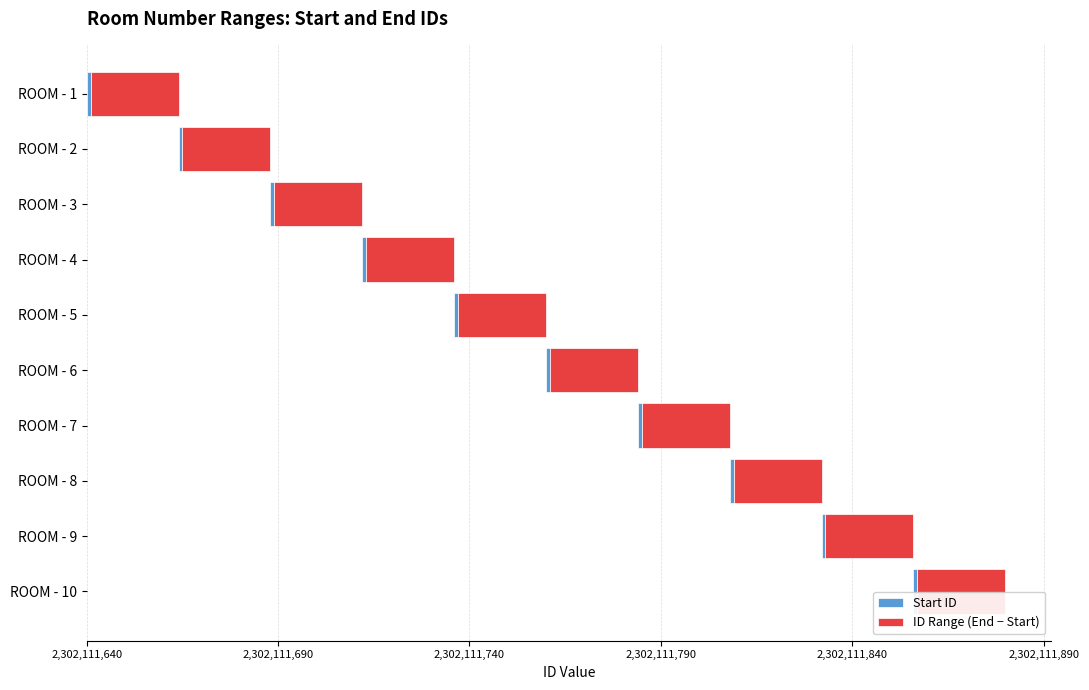

Which has a higher value, ROOM - 8 or ROOM - 6?

ROOM - 8